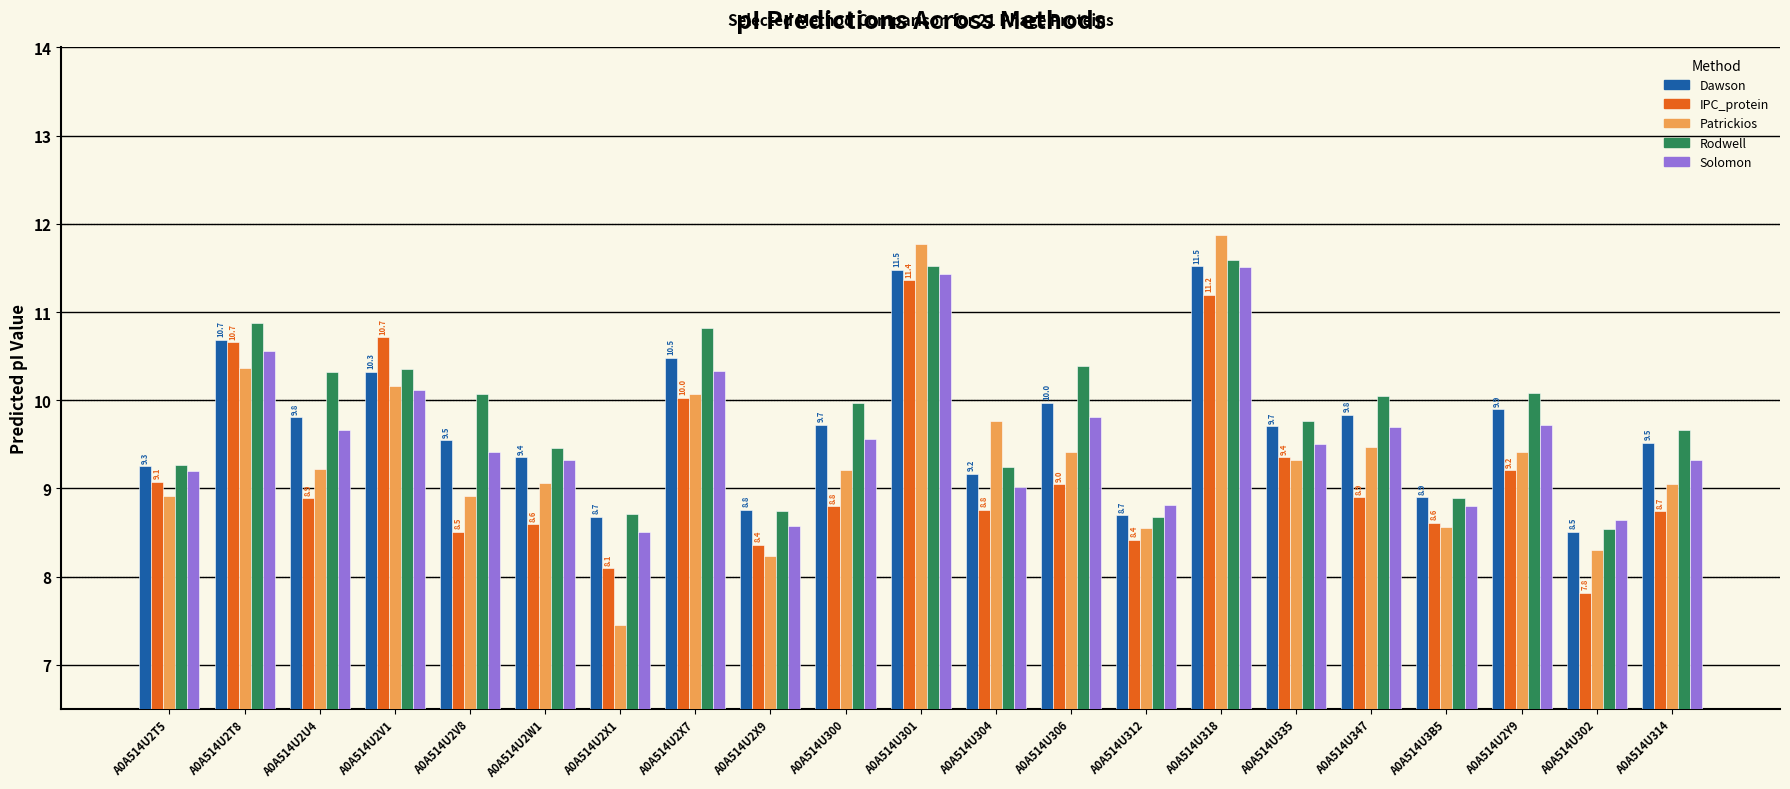

Where does the IPC_protein series first go above 8?

A0A514U2T5